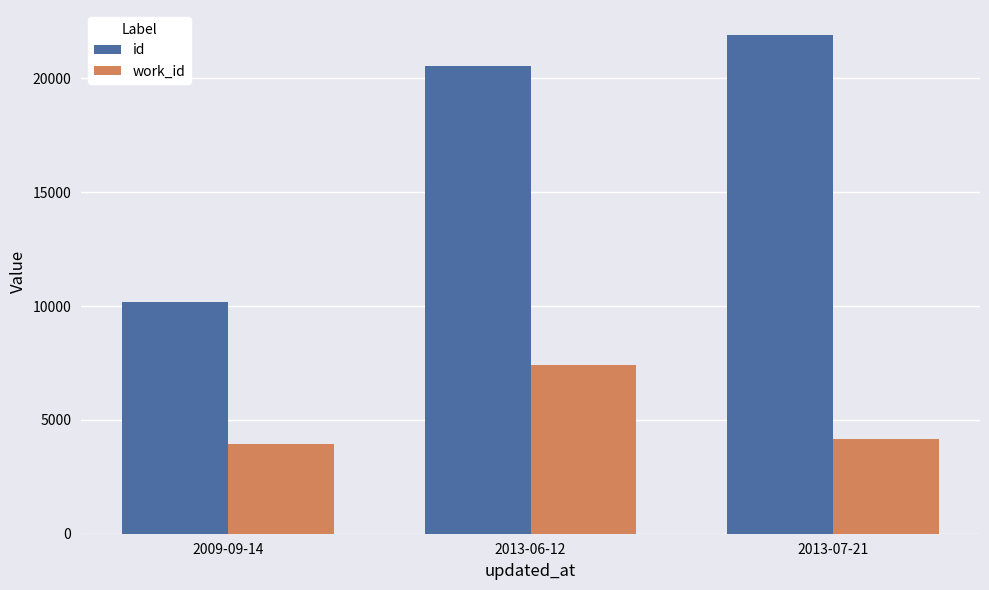

Which series has the largest total across all categories?

id